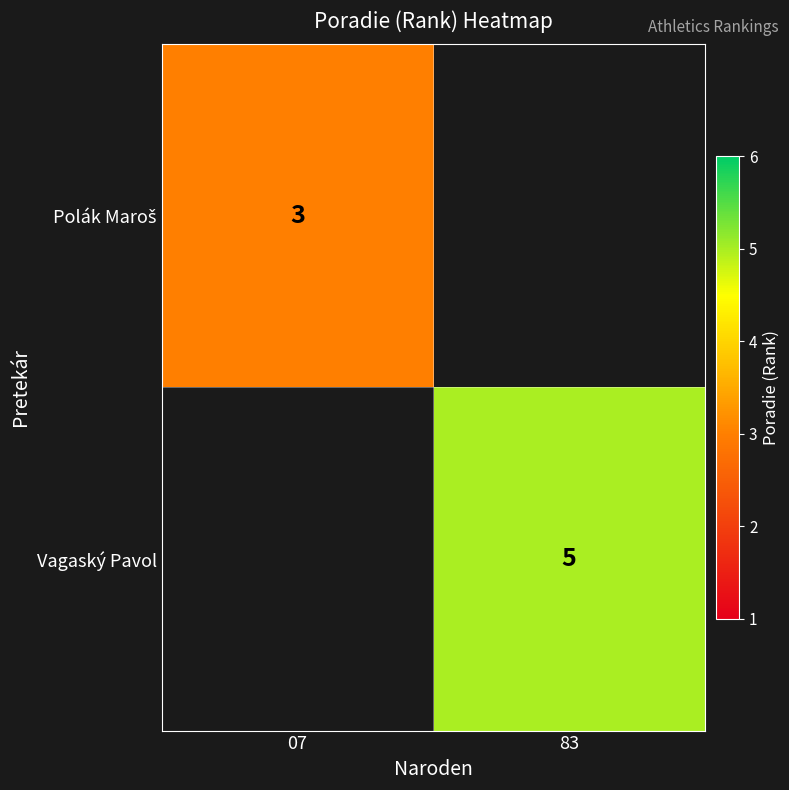

The value of Vagaský Pavol at 83 is 5. True or false?

True